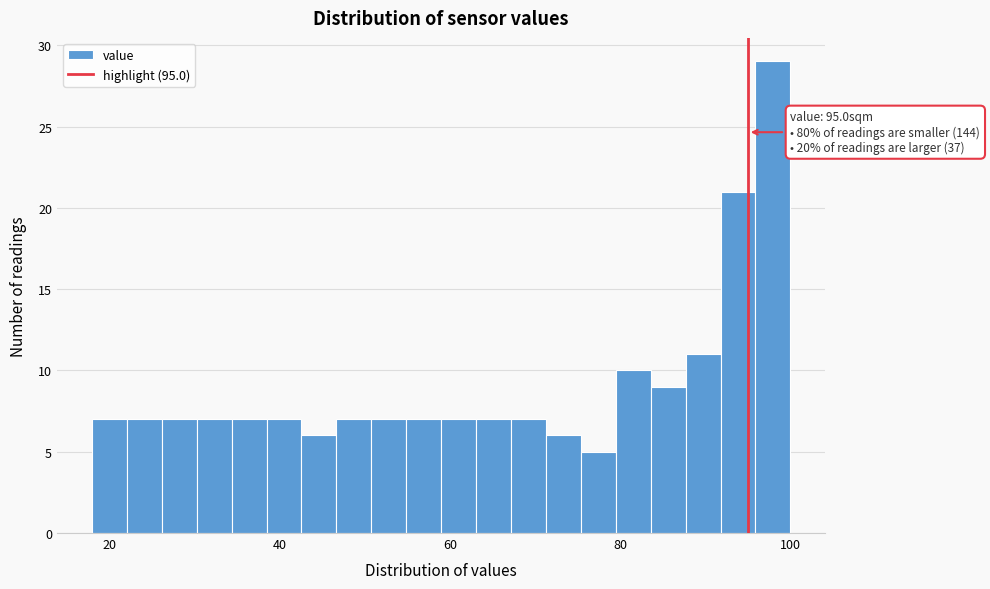

Read against the x-axis, roughly where is the centre of the tallest bar?

98